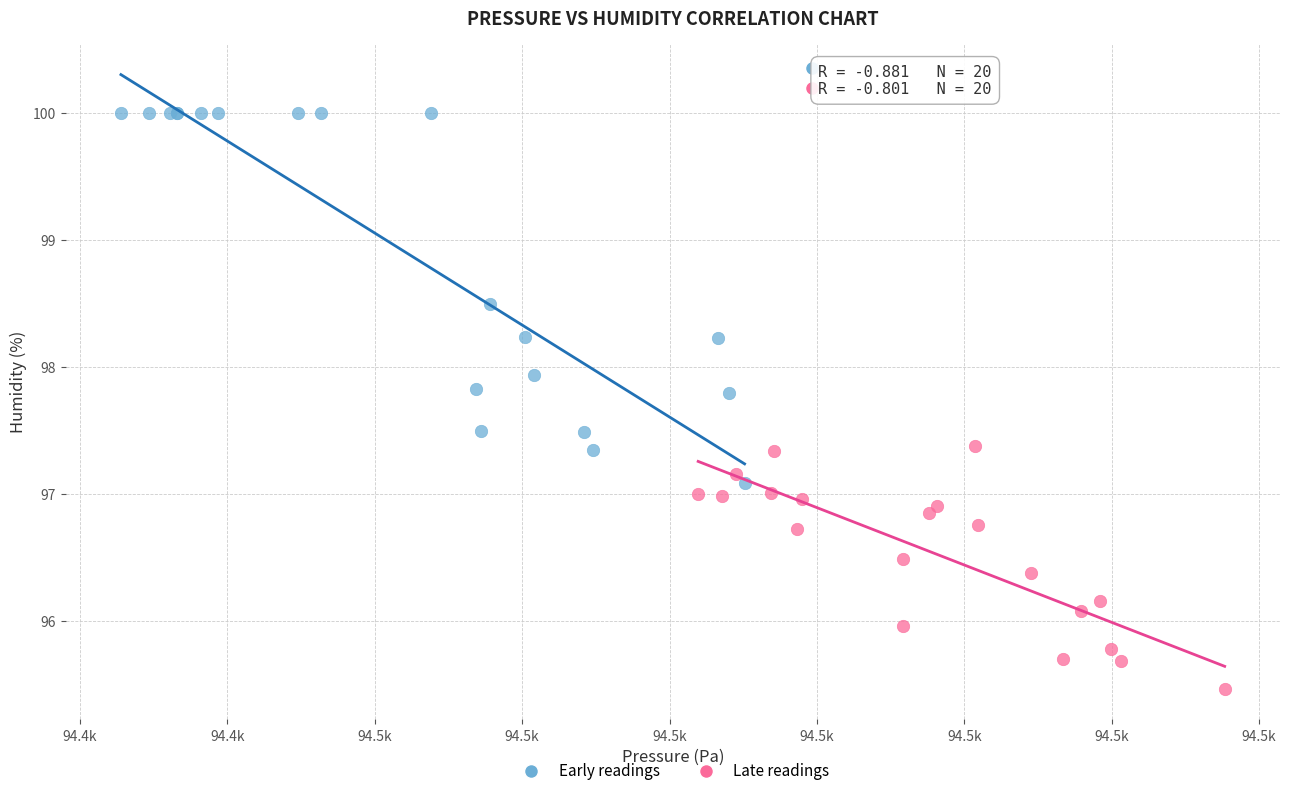

Which series reaches the minimum Y coordinate?

Late readings